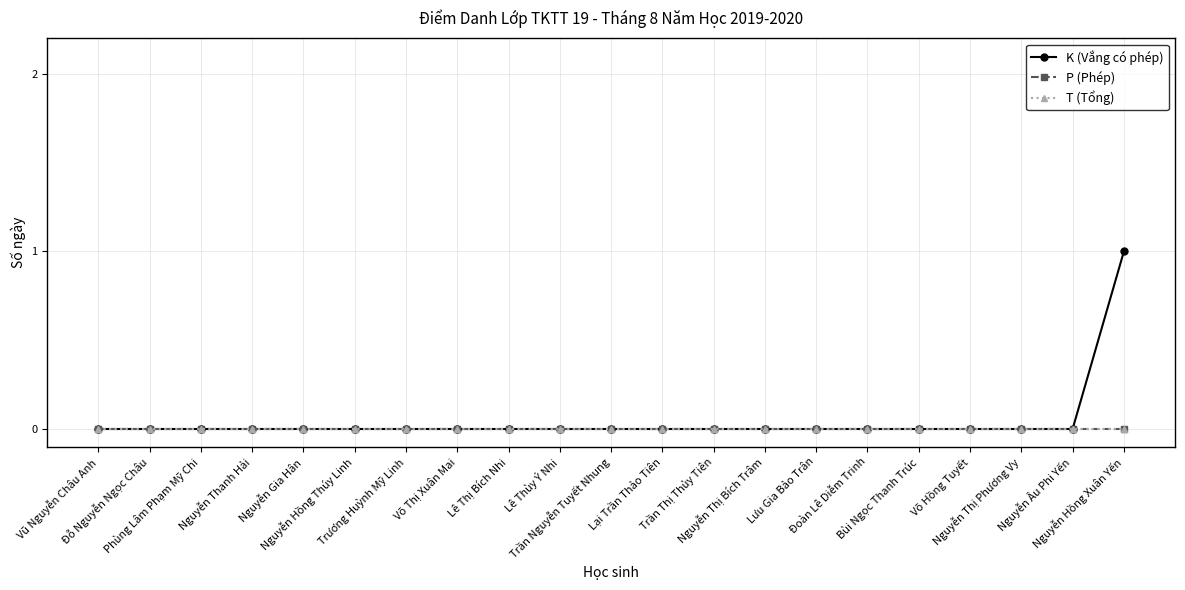

What is the label of the 21st point from the left?

Nguyễn Hồng Xuân Yến